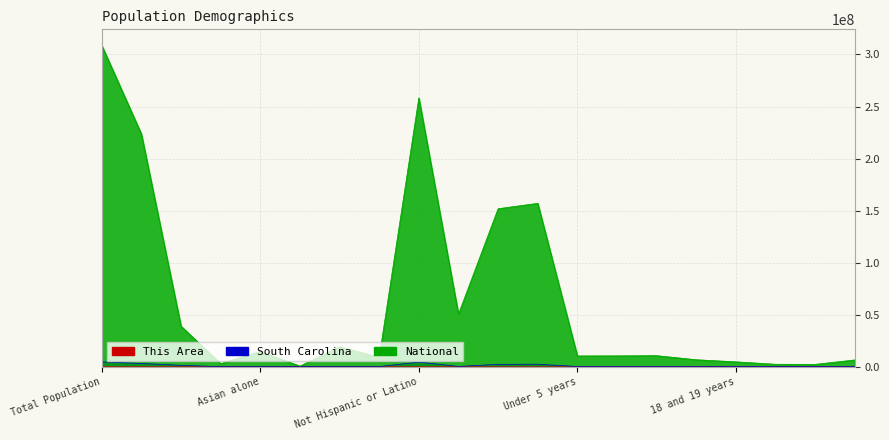

Which series has the widest spread of values?

National